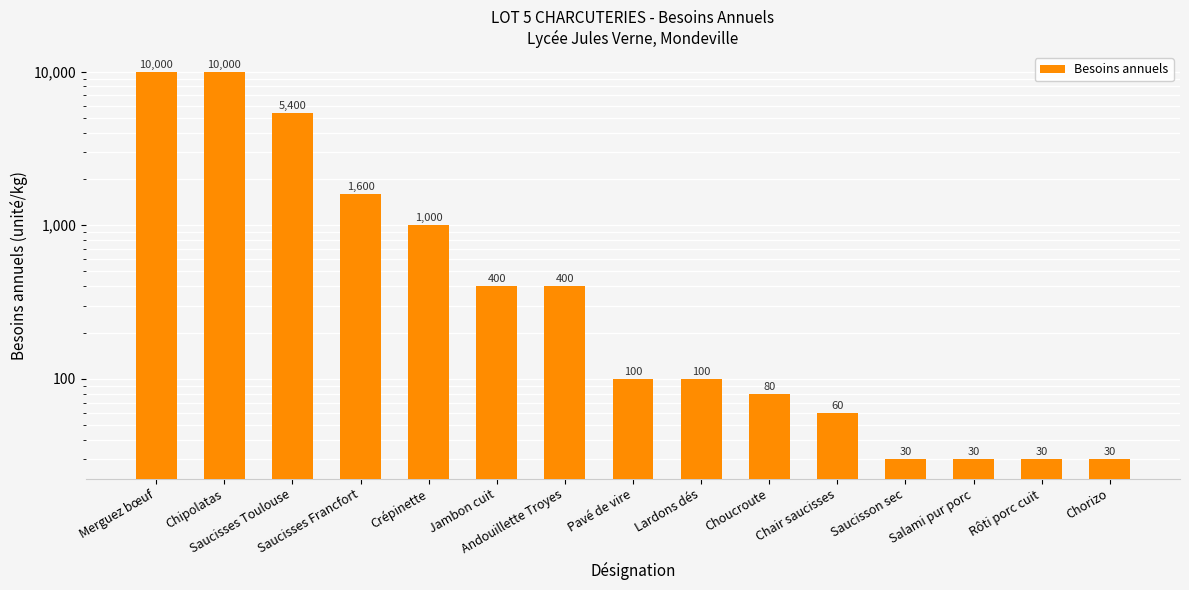

Reading right to left, list all the values displayed in this chart.

30	30	30	30	60	80	100	100	400	400	1000	1600	5400	10000	10000